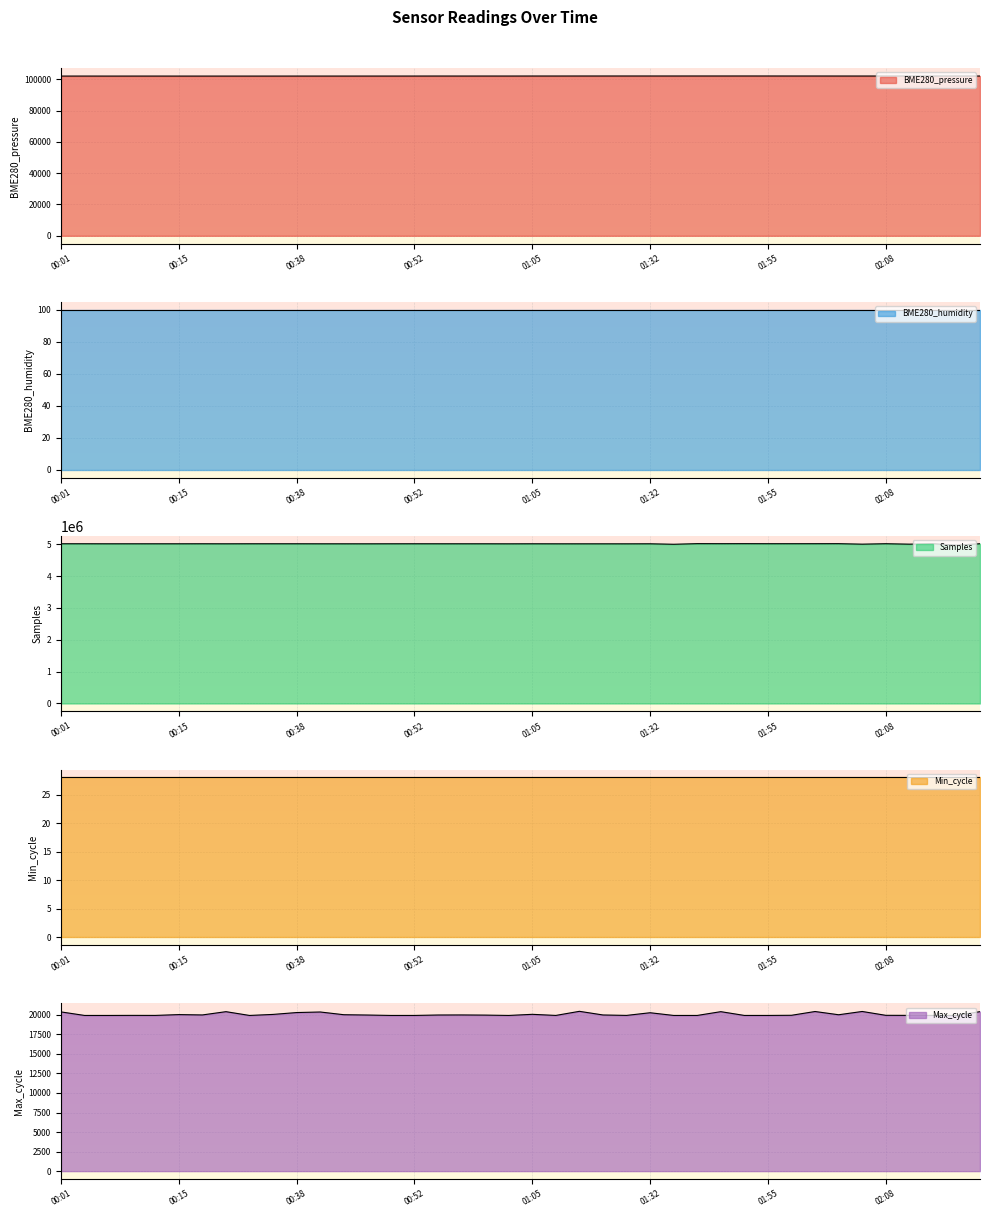

True or false: Max_cycle and BME280_pressure intersect in this chart.

False